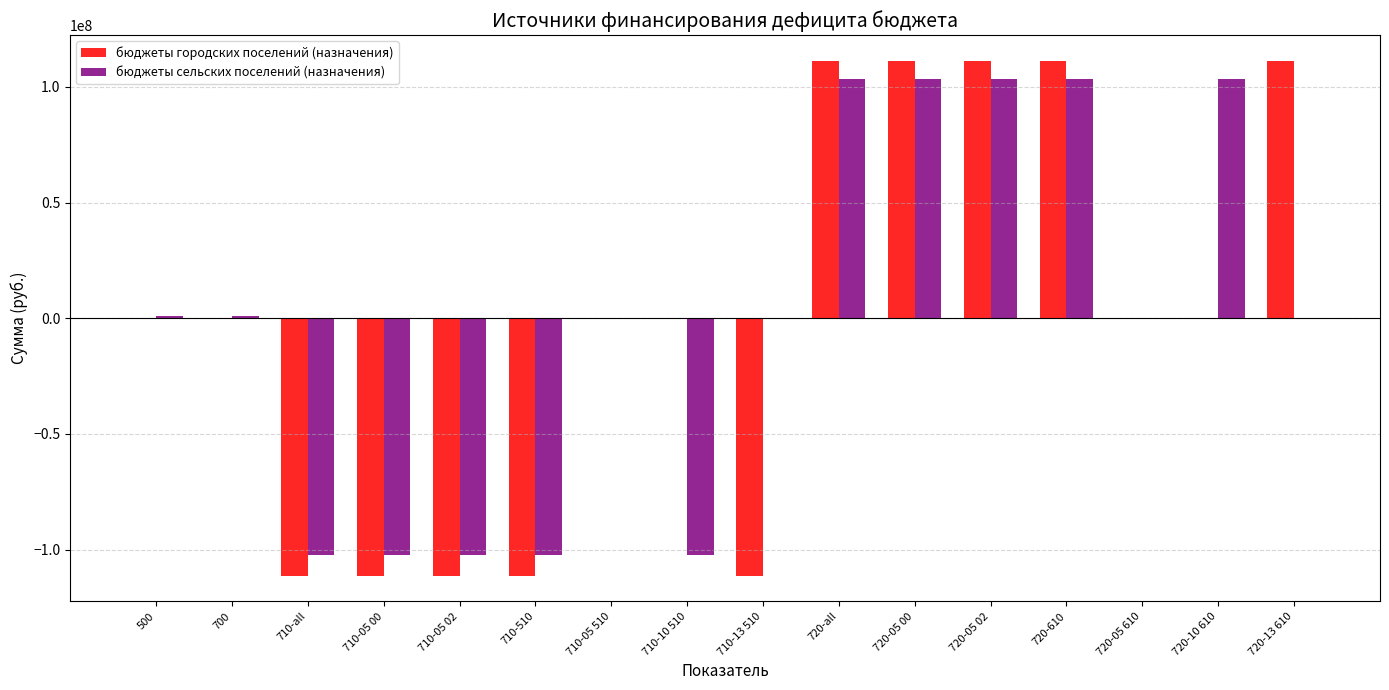

What is the highest value of the бюджеты сельских поселений (назначения) series?

103307700